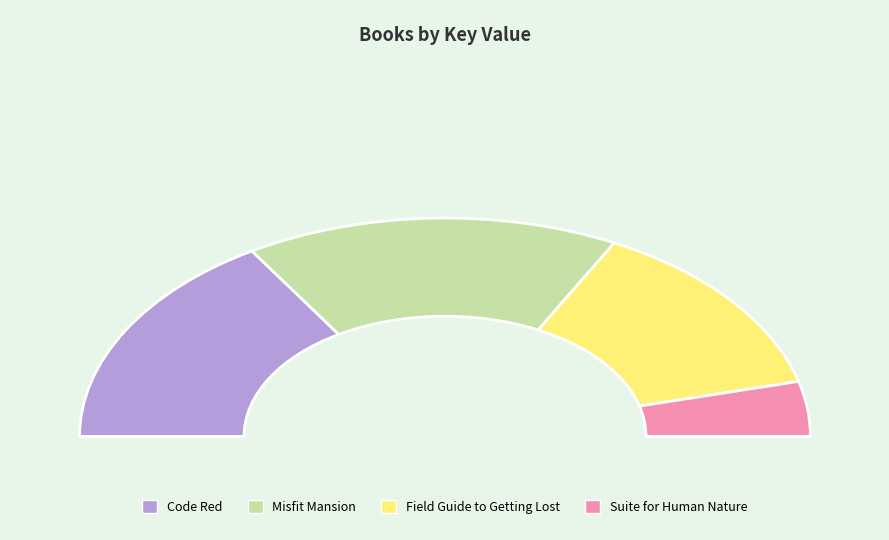

How many slices are in this pie chart?

4